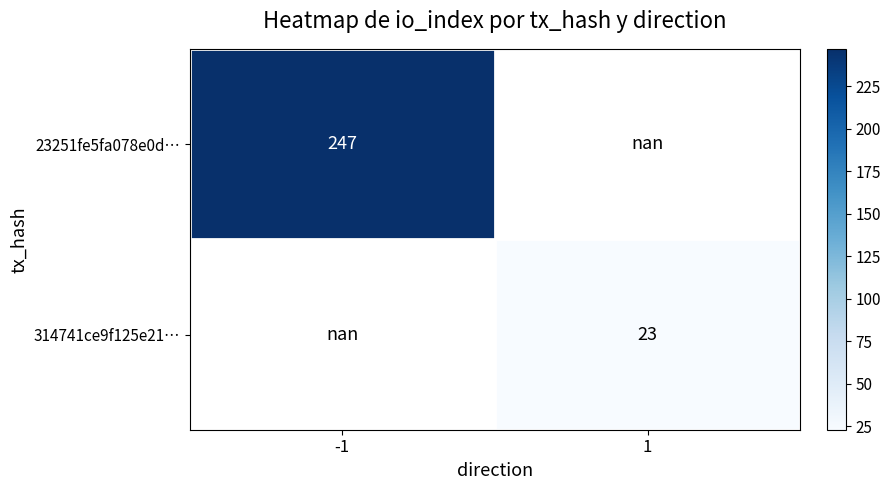

Is the value of 23251fe5fa078e0d… at -1 greater than the value of 314741ce9f125e21… at 1?

Yes